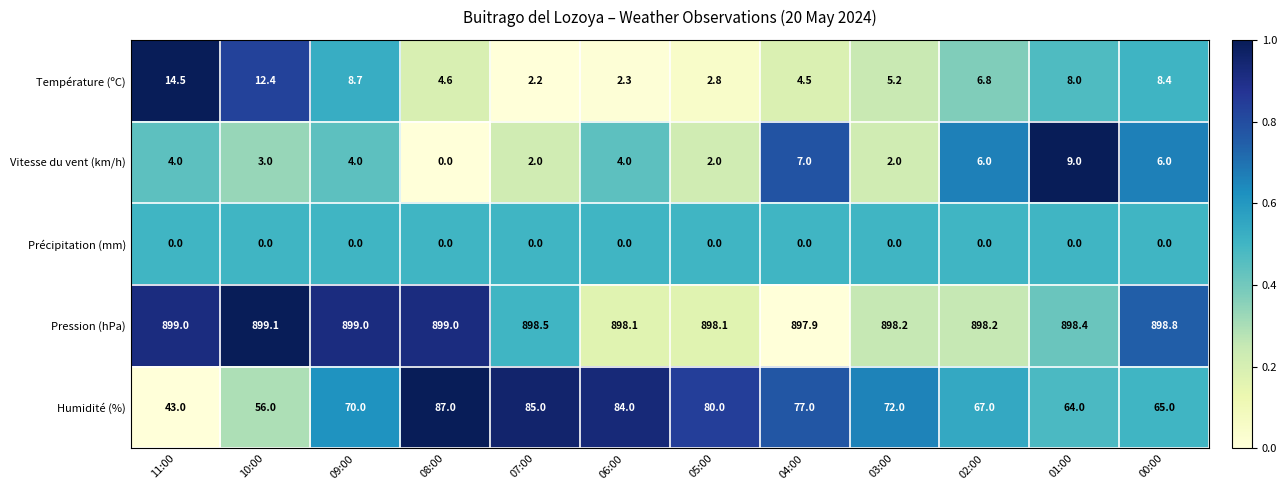

Count the number of categories in the chart.

12